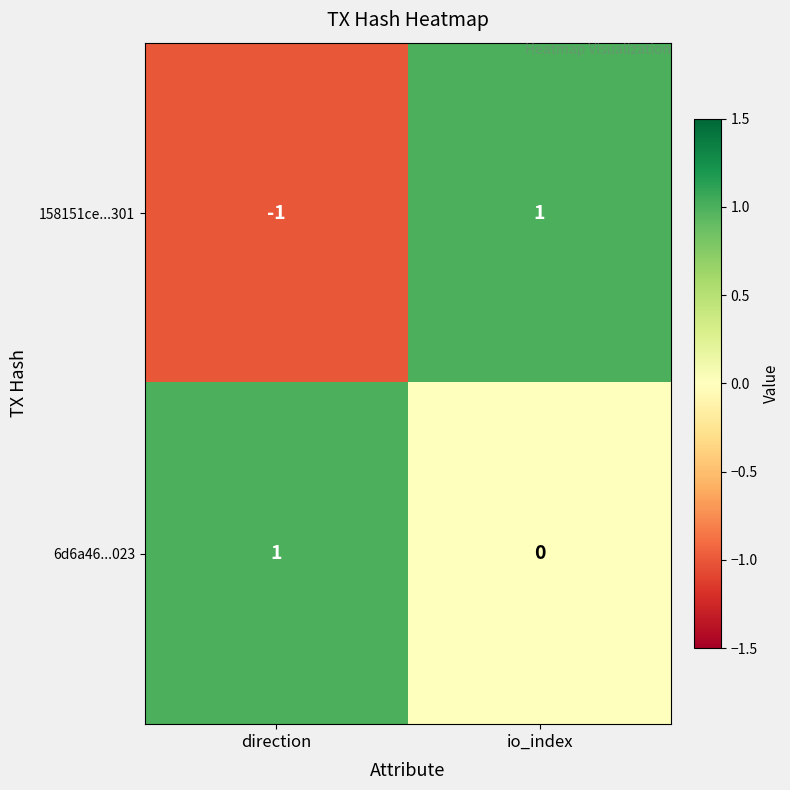

Rank the series at io_index from lowest to highest value.

6d6a46...023, 158151ce...301